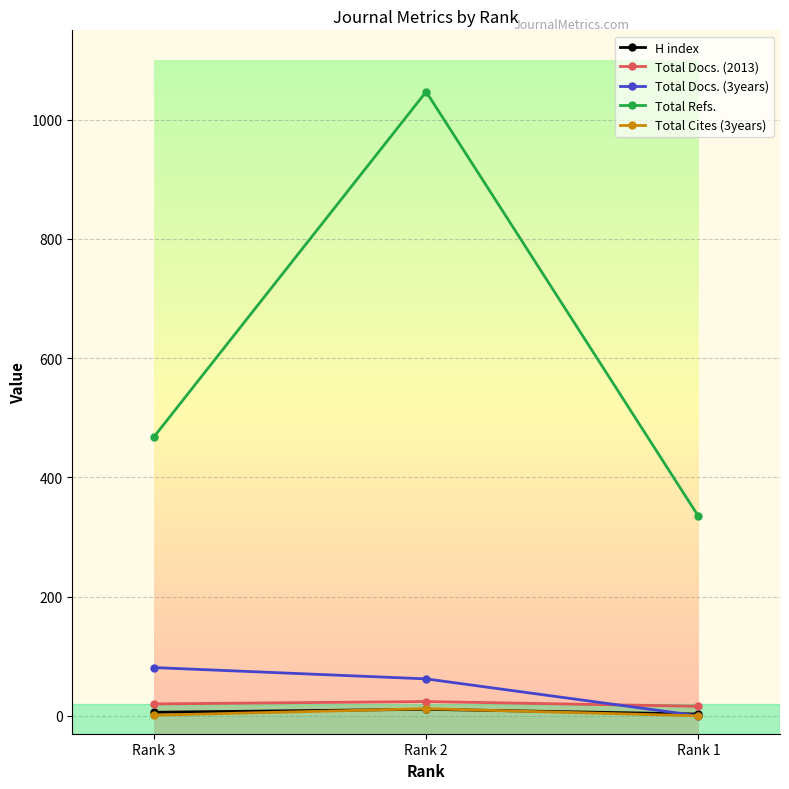

What is the difference between the second highest and minimum values in the Total Docs. (2013) series?

4